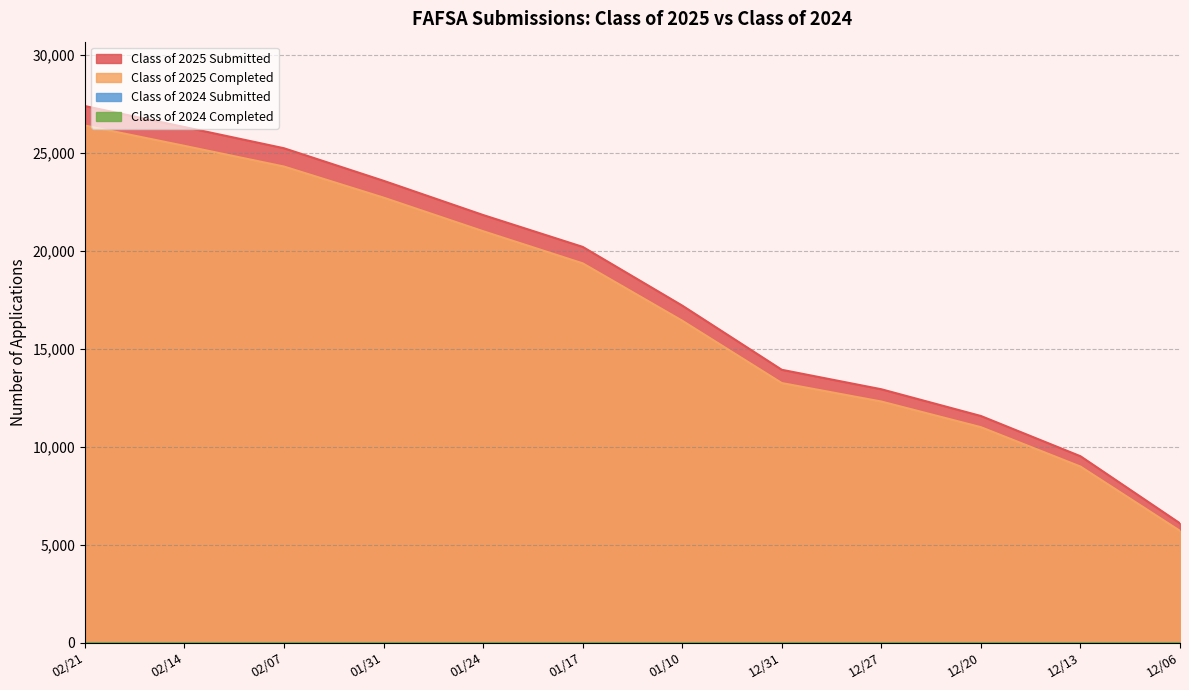

What is the difference between the second highest and minimum values in the Class of 2025 Submitted series?

20233